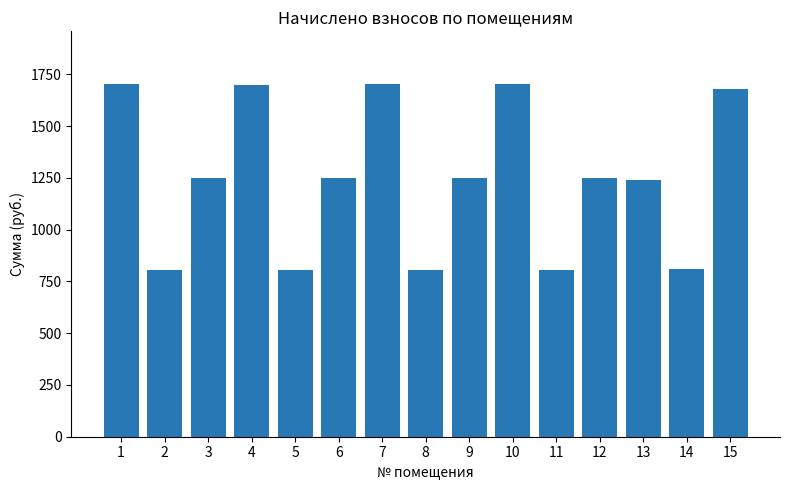

What is the difference between the values at 15 and 9?

427.0